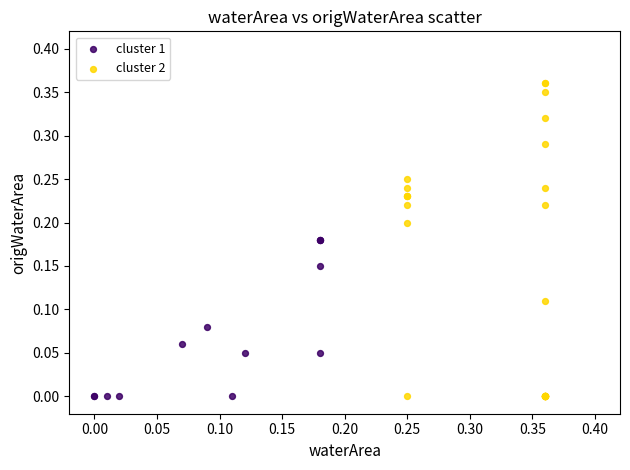

What are all the series names shown in the legend?

cluster 1, cluster 2